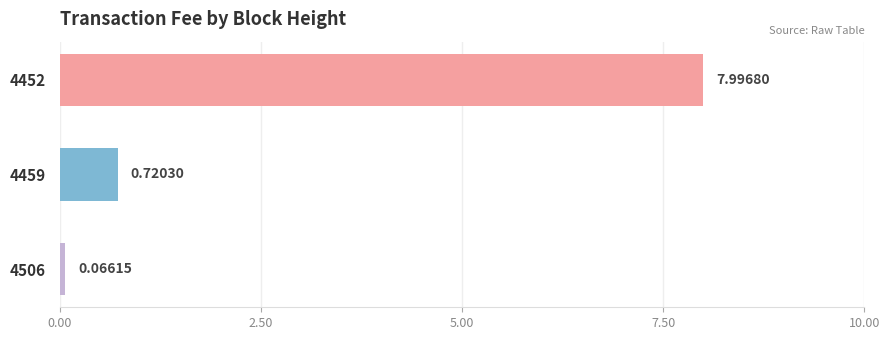

Rank the categories by value from highest to lowest.

4452, 4459, 4506